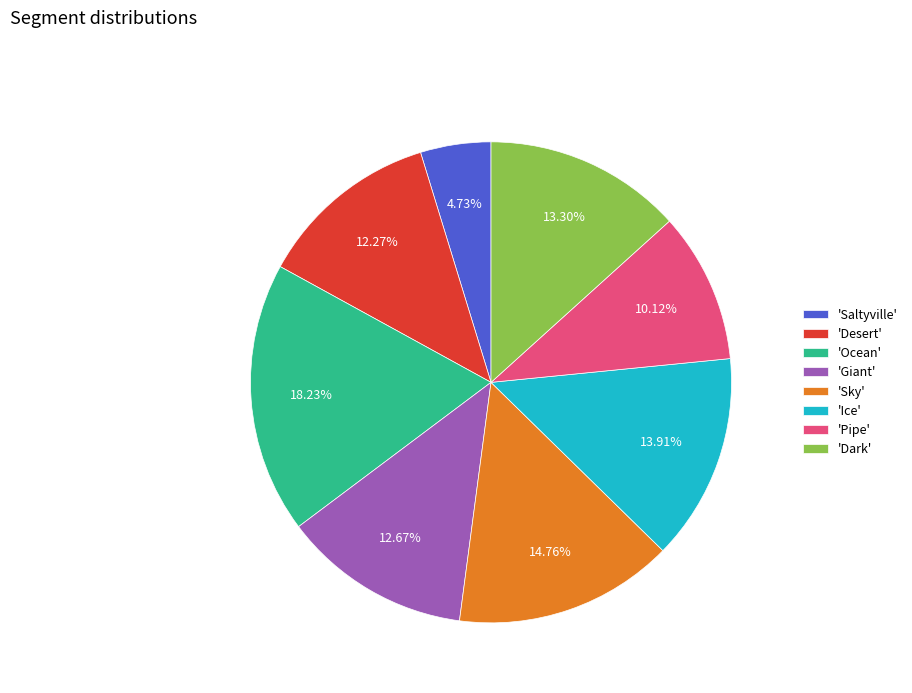

Which category has the smallest portion of the pie?

'Saltyville'